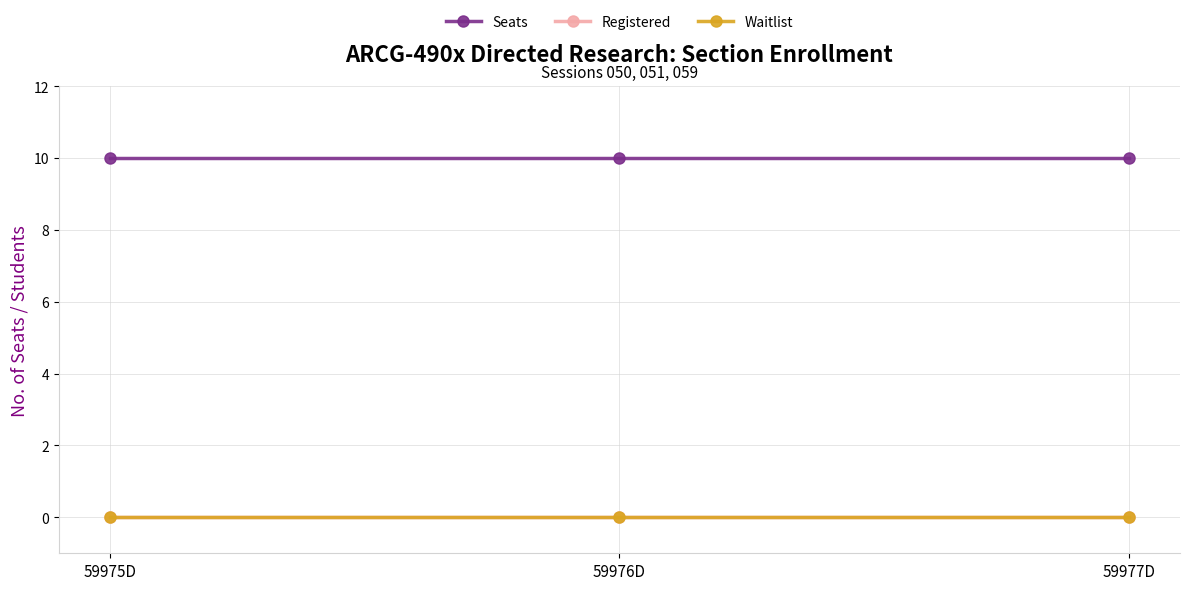

What position from the right is 59975D?

3